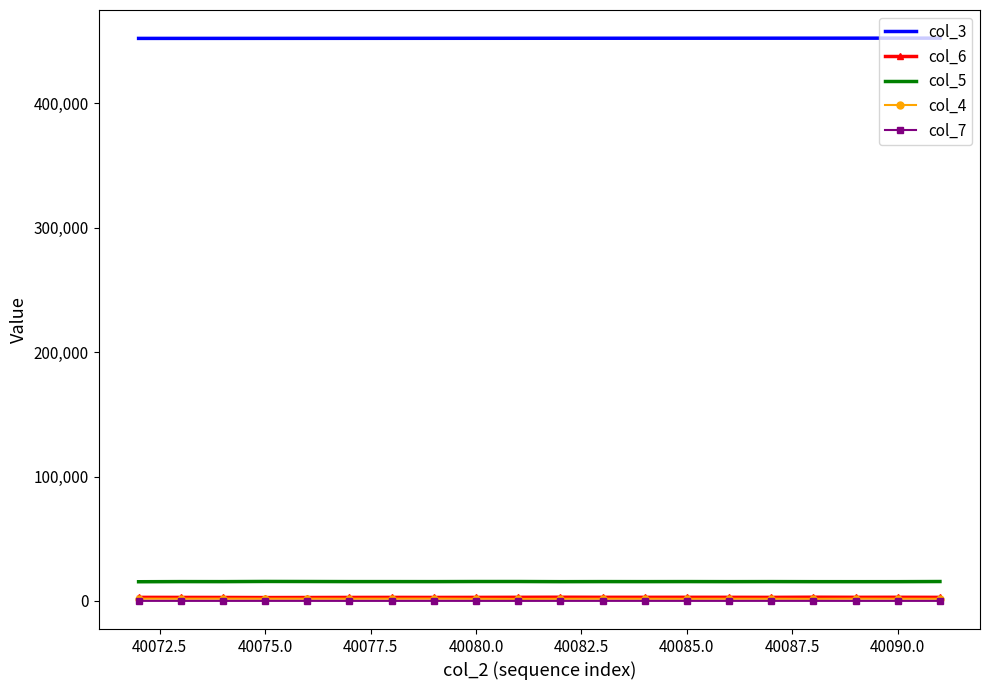

At how many categories does at least one series exceed 58737?

20